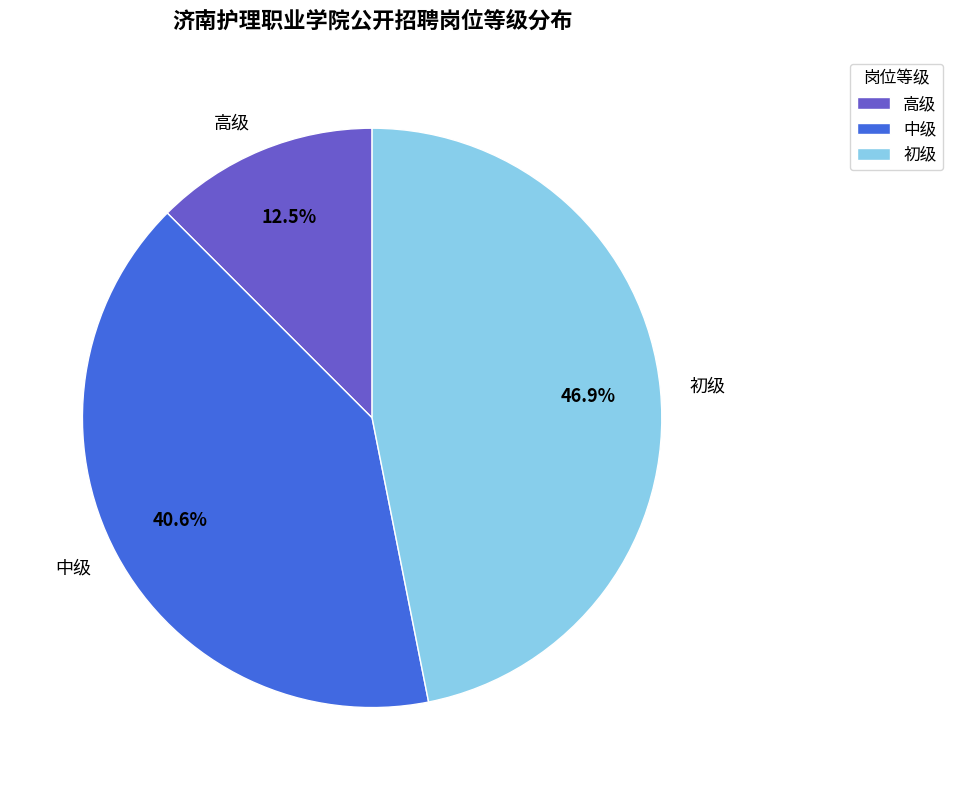

To the nearest percent, what is the combined percentage of 初级 and 高级?

59%